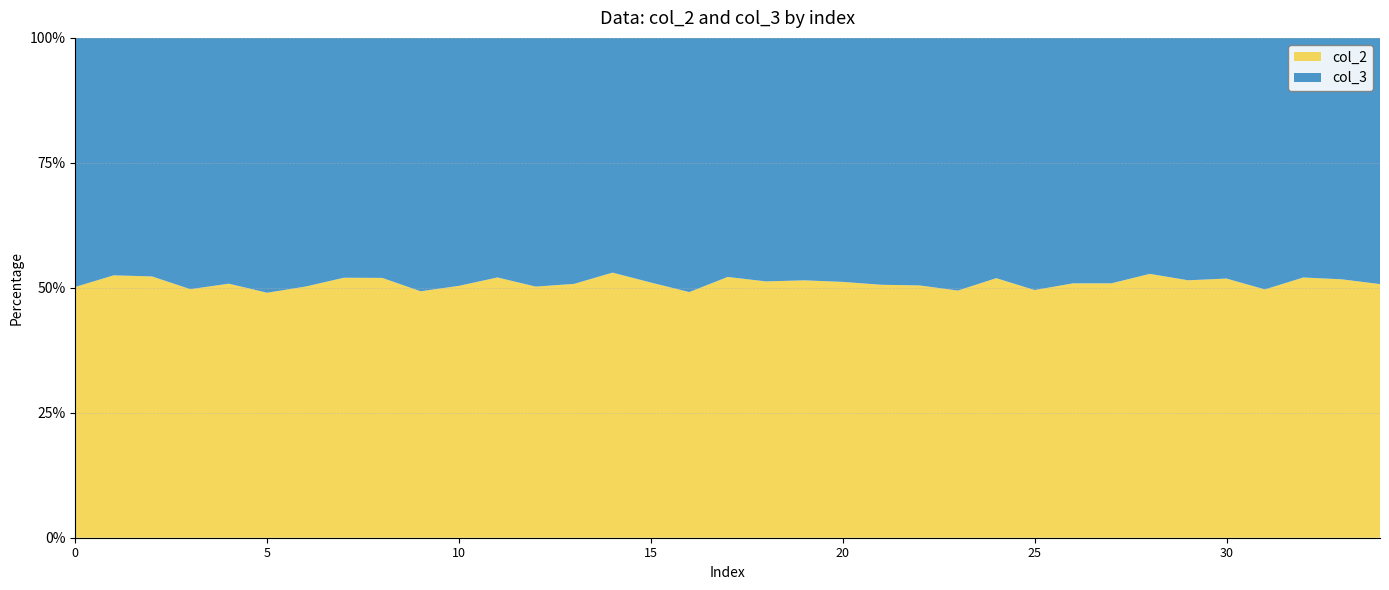

Reading left to right, extract all data points from this chart.

col_2: 429	484	551	539	555	573	608	594	603	602	642	666	628	646	620	606	632	625	701	724	757	790	796	807	807	772	712	711	682	668	686	690	783	835	819
col_3: 426	438	503	545	537	596	602	548	557	619	632	613	622	626	549	581	654	573	666	682	722	771	781	825	747	786	687	686	610	629	637	699	721	780	795